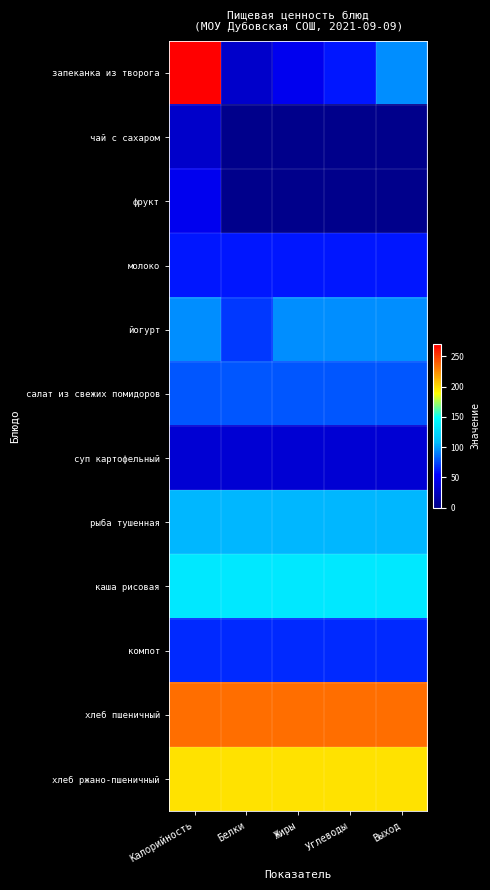

Reading left to right, transcribe all the data shown in this chart.

запеканка из творога: Калорийность=270	Белки=30	Жиры=47	Углеводы=61	Выход=94
чай с сахаром: Калорийность=30	Белки=0	Жиры=0	Углеводы=0	Выход=0
фрукт: Калорийность=47	Белки=0	Жиры=0	Углеводы=0	Выход=0
молоко: Калорийность=61	Белки=61	Жиры=61	Углеводы=61	Выход=61
йогурт: Калорийность=94	Белки=70	Жиры=94	Углеводы=94	Выход=94
салат из свежих помидоров: Калорийность=79	Белки=79	Жиры=79	Углеводы=79	Выход=79
суп картофельный: Калорийность=34	Белки=34	Жиры=34	Углеводы=34	Выход=34
рыба тушенная: Калорийность=106	Белки=106	Жиры=106	Углеводы=106	Выход=106
каша рисовая: Калорийность=134	Белки=134	Жиры=134	Углеводы=134	Выход=134
компот: Калорийность=66	Белки=66	Жиры=66	Углеводы=66	Выход=66
хлеб пшеничный: Калорийность=235	Белки=235	Жиры=235	Углеводы=235	Выход=235
хлеб ржано-пшеничный: Калорийность=198	Белки=198	Жиры=198	Углеводы=198	Выход=198